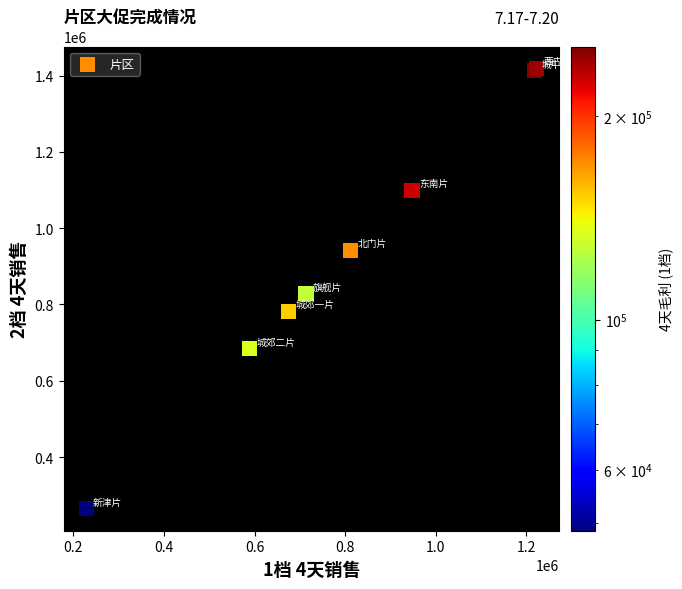

What Y value in the scatter plot is closest to 841580?

828031.2